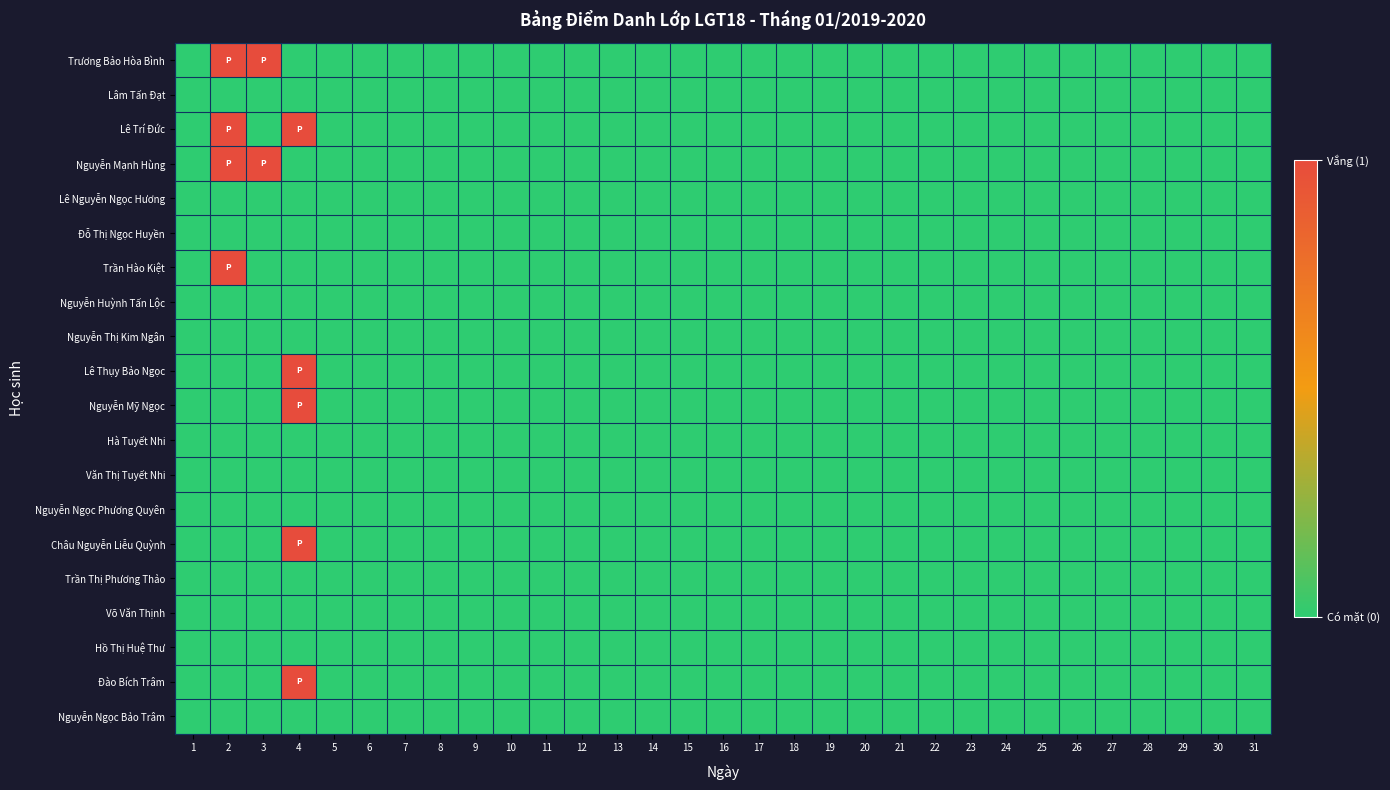

Between 1 and 20, which is larger?

1